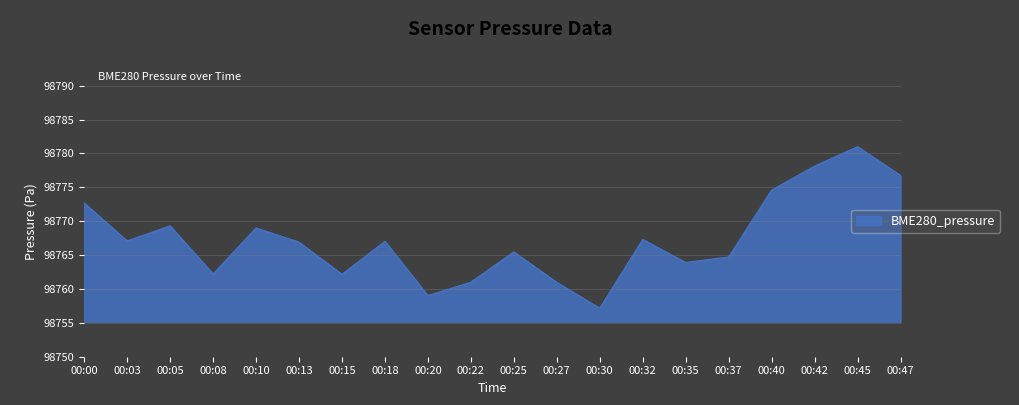

What is the greatest value displayed?

98781.0